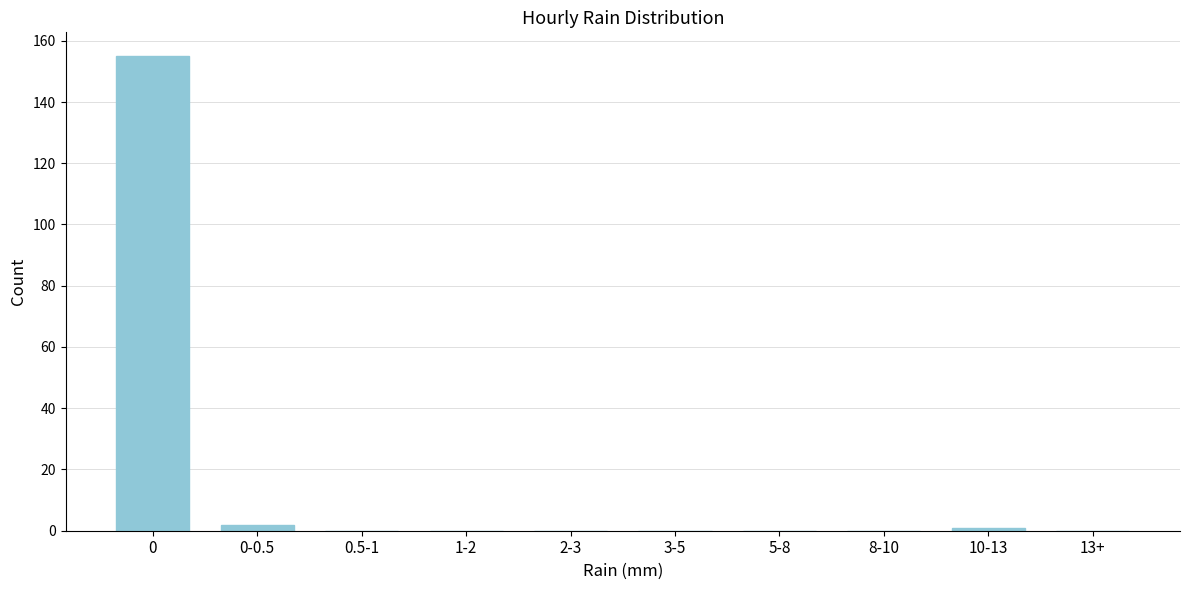

Reading right to left, transcribe all the data shown in this chart.

13+=0	10-13=1	8-10=0	5-8=0	3-5=0	2-3=0	1-2=0	0.5-1=0	0-0.5=2	0=155